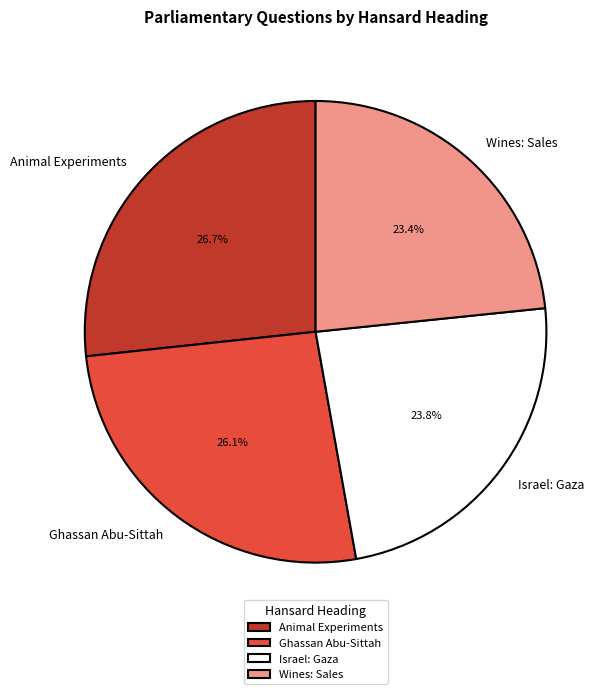

To the nearest percent, what is the difference between the largest and smallest slice percentages?

3%